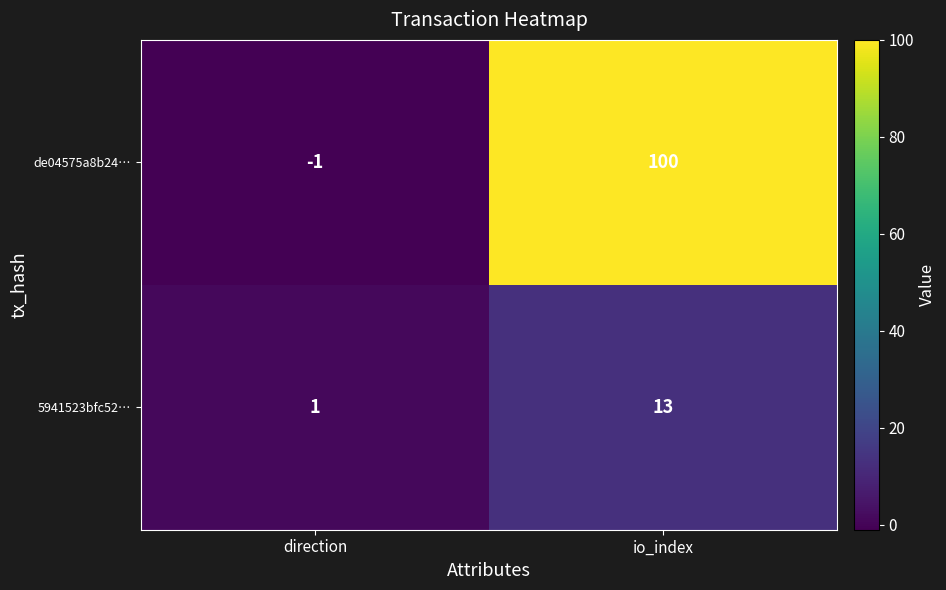

At how many categories does at least one series exceed 67?

1